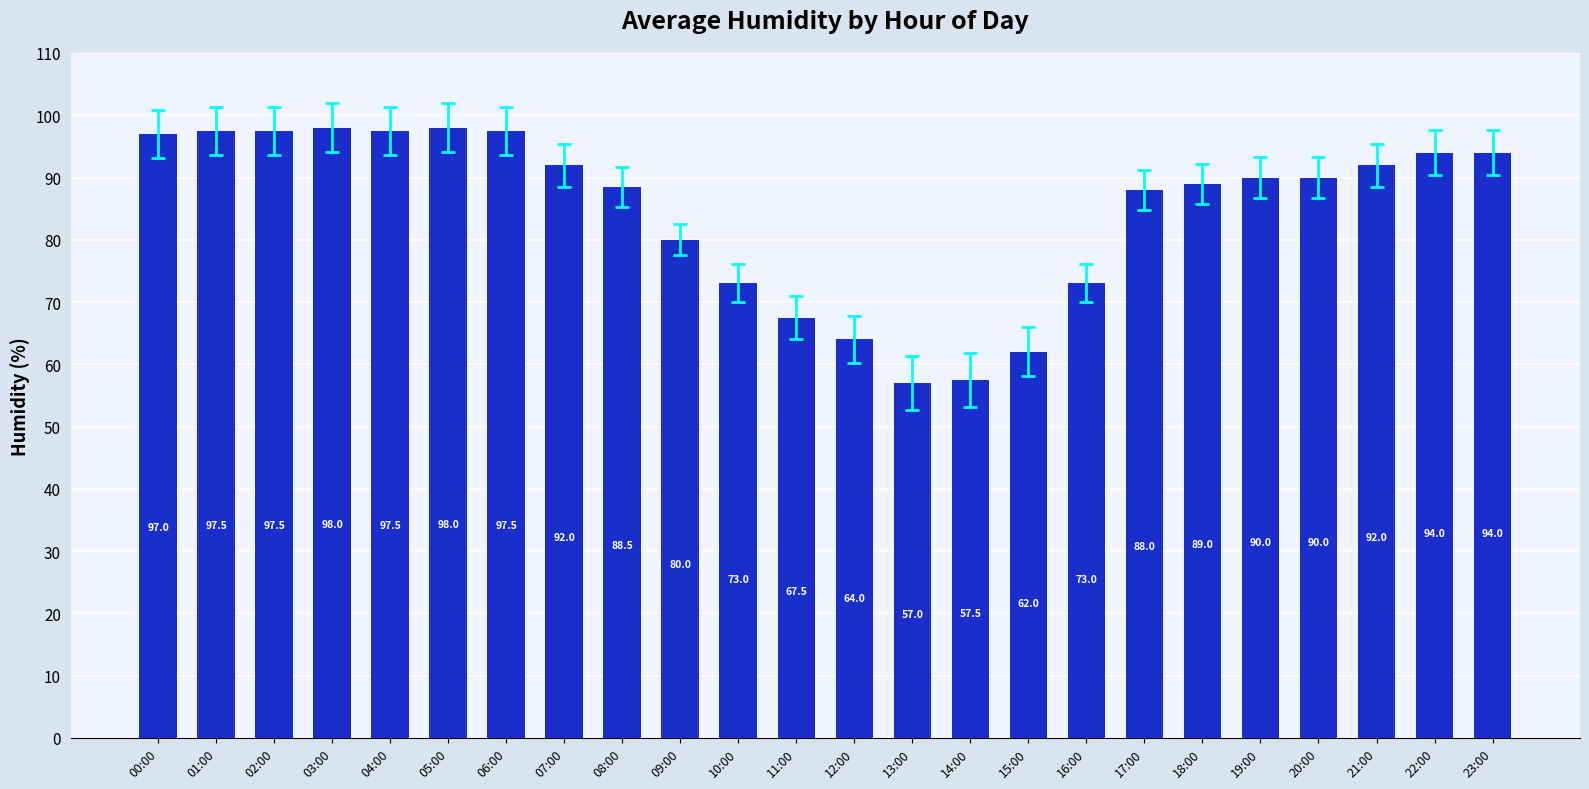

The value at 11:00 is 67.5. True or false?

True